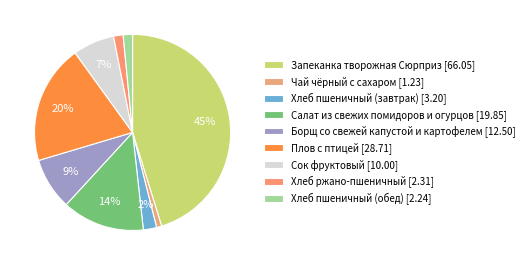

Count the number of slices in the pie.

9